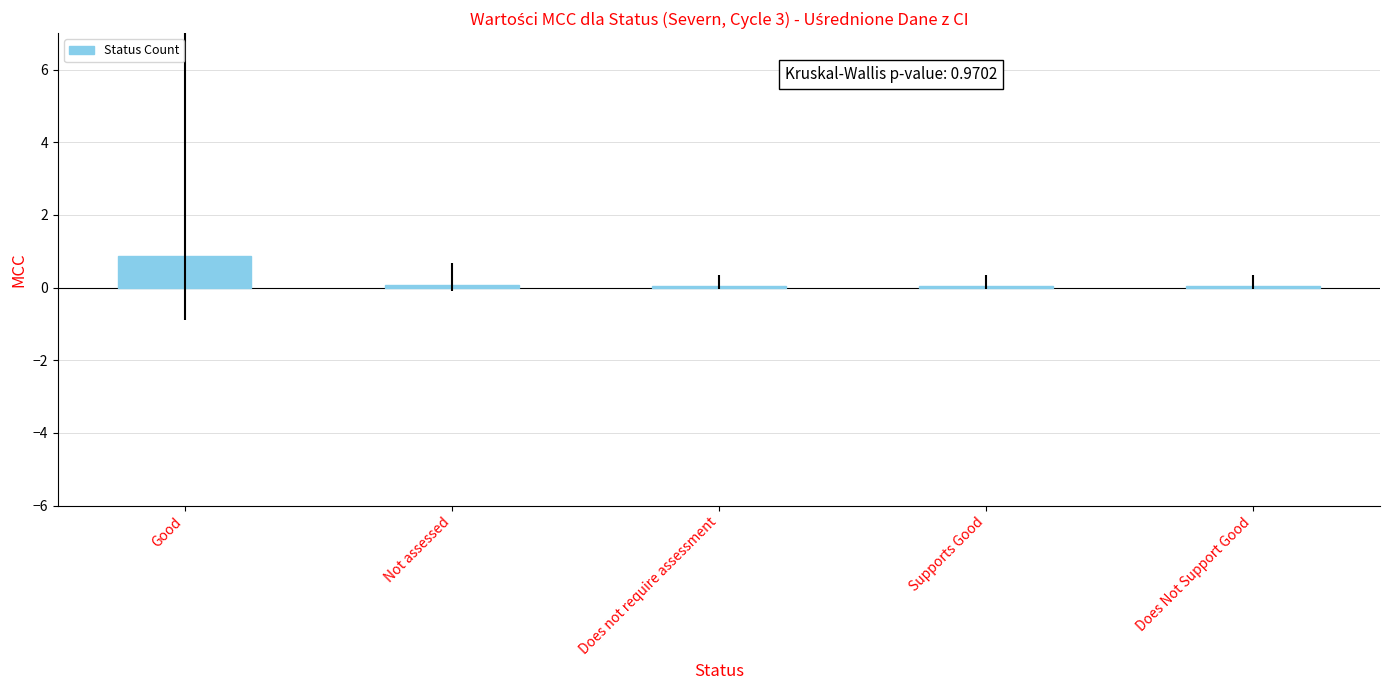

Which label corresponds to the largest value in the chart?

Good